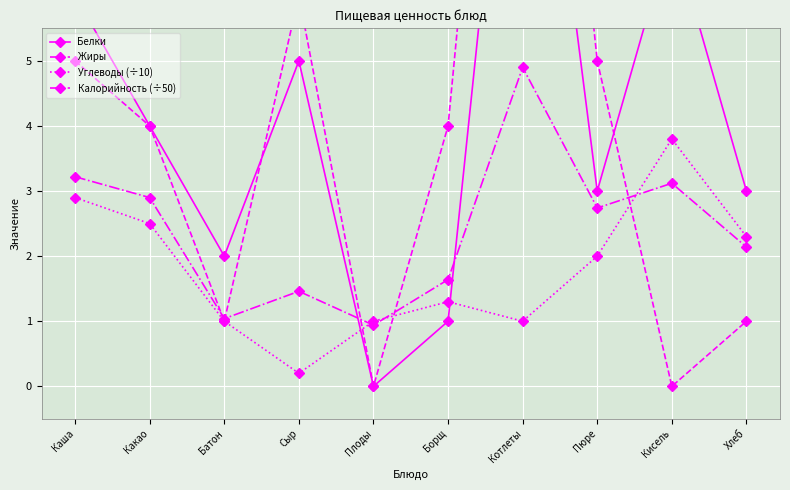

True or false: Углеводы (÷10) has a value of 0.8 at Какао.

False